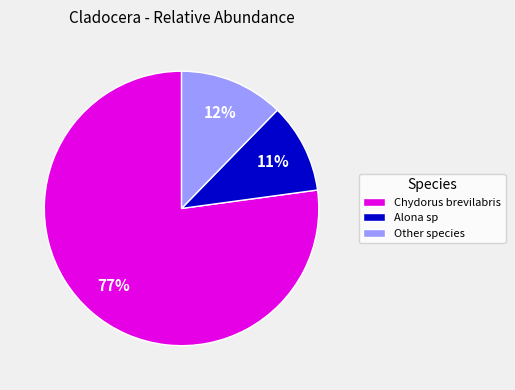

Rank the categories by value from highest to lowest.

Chydorus brevilabris, Other species, Alona sp